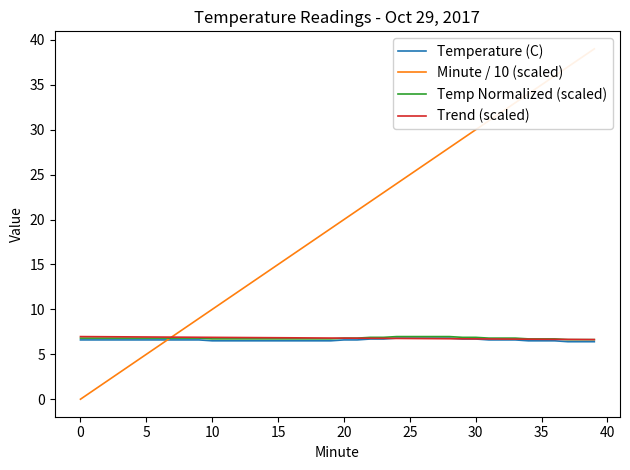

Which series has the largest total across all categories?

Minute / 10 (scaled)